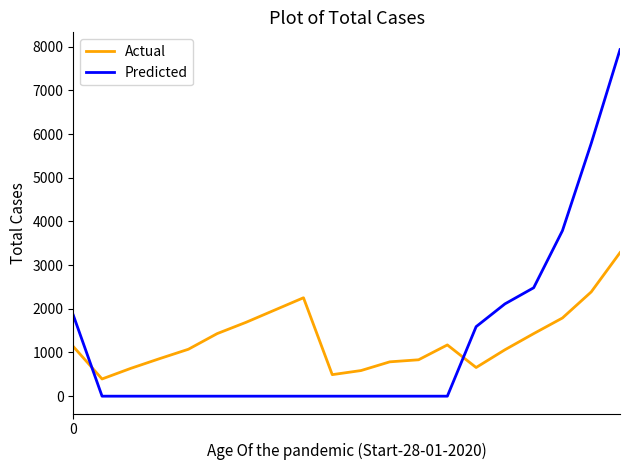

Which series has the widest spread of values?

Predicted